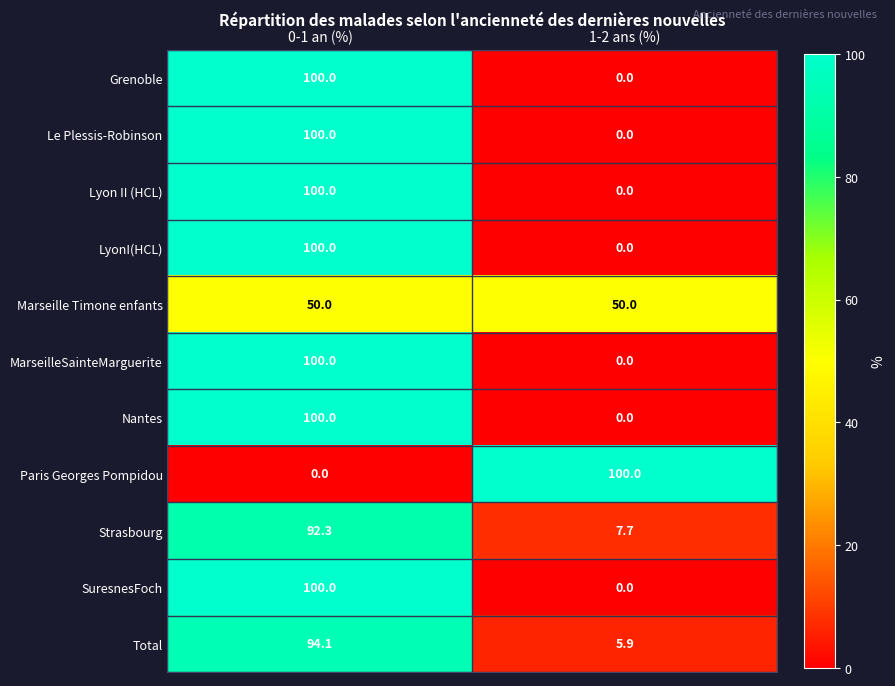

True or false: SuresnesFoch has a value of 0.0 at 1-2 ans (%).

True